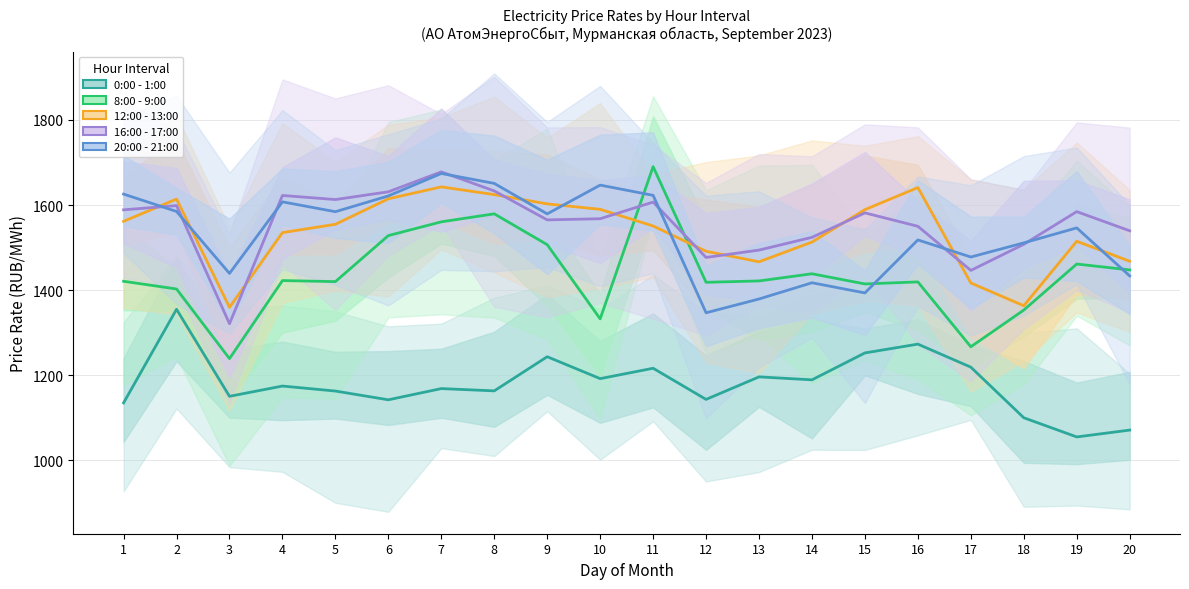

Reading left to right, transcribe all the data shown in this chart.

0:00 - 1:00: 1134.7	1354.8	1150.1	1174.2	1162.5	1141.9	1168.3	1162.9	1243.2	1191.7	1216.1	1142.8	1195.8	1188.8	1252.1	1272.8	1218.6	1099.7	1054.6	1070.6
8:00 - 9:00: 1420.7	1402.5	1238.8	1422.3	1419.8	1528.1	1560.5	1579.3	1506.7	1332.3	1690.2	1418.2	1421.5	1438.3	1414.4	1419.2	1266.6	1353.0	1461.2	1447.3
12:00 - 13:00: 1561.6	1614.0	1359.4	1535.1	1554.7	1614.7	1642.7	1624.5	1602.7	1589.8	1550.6	1491.2	1466.5	1512.8	1589.1	1641.0	1416.6	1363.2	1514.7	1467.8
16:00 - 17:00: 1588.7	1598.6	1320.8	1622.5	1612.8	1631.1	1677.9	1633.2	1565.0	1567.7	1606.9	1476.7	1494.0	1524.0	1581.5	1549.9	1446.2	1507.6	1584.4	1539.3
20:00 - 21:00: 1625.7	1584.8	1439.1	1607.4	1584.3	1621.4	1674.2	1650.8	1579.1	1646.8	1622.7	1346.5	1379.0	1417.1	1393.3	1517.9	1477.7	1511.0	1546.2	1433.3